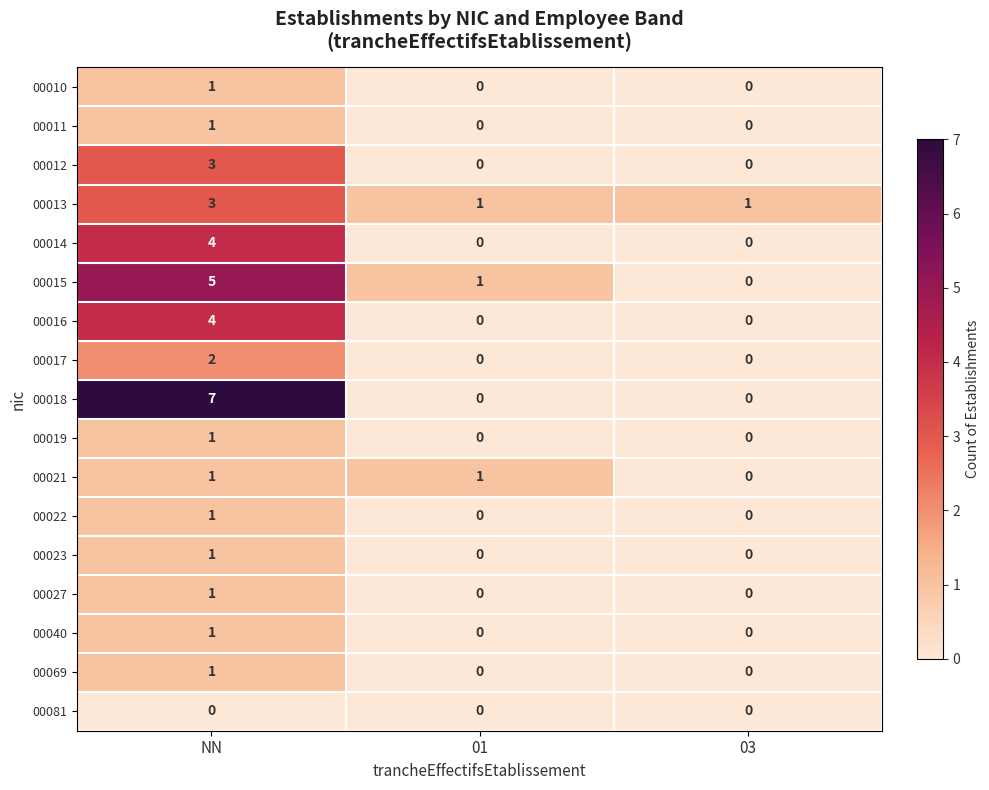

How many series are shown in this chart?

17